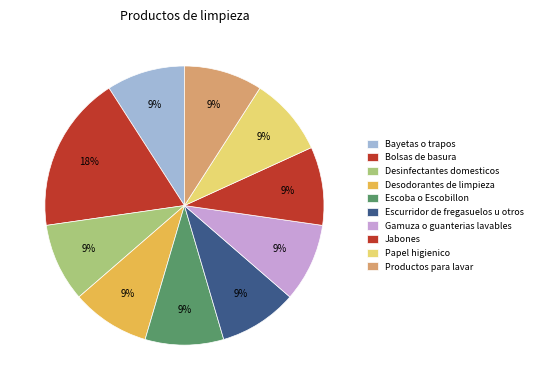

To the nearest percent, what is the average slice percentage?

10%